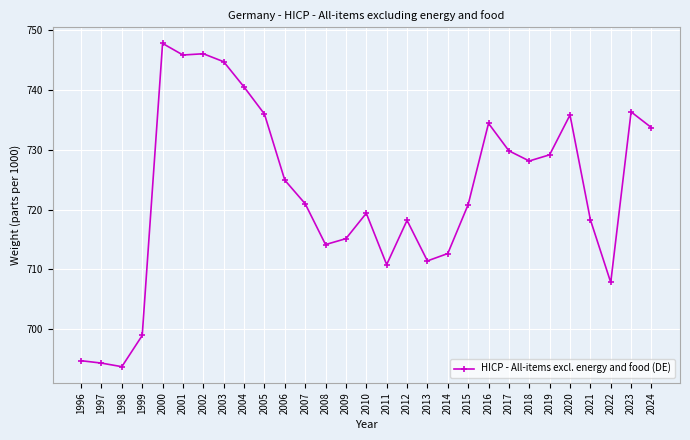

True or false: the data has more than 1 interior local peaks.

True